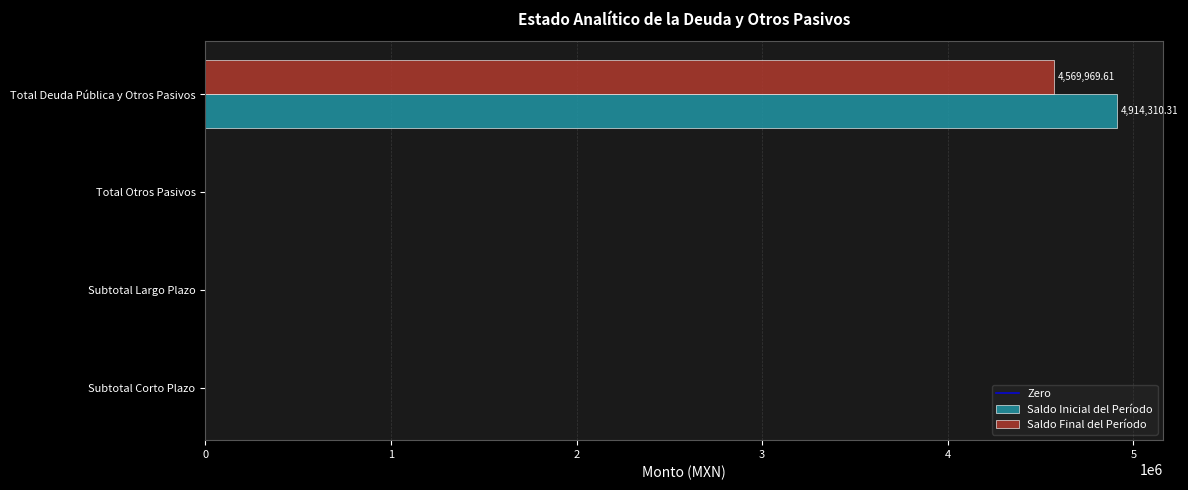

Count the number of categories in the chart.

4